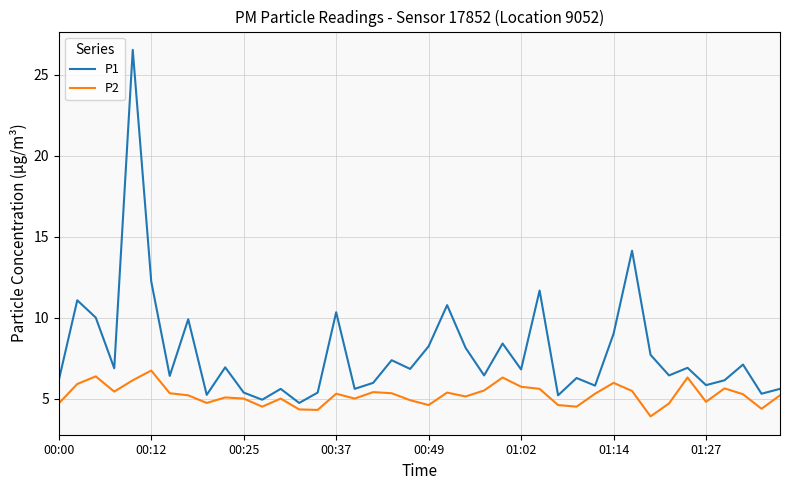

Rank the series by their average value, from highest to lowest.

P1, P2